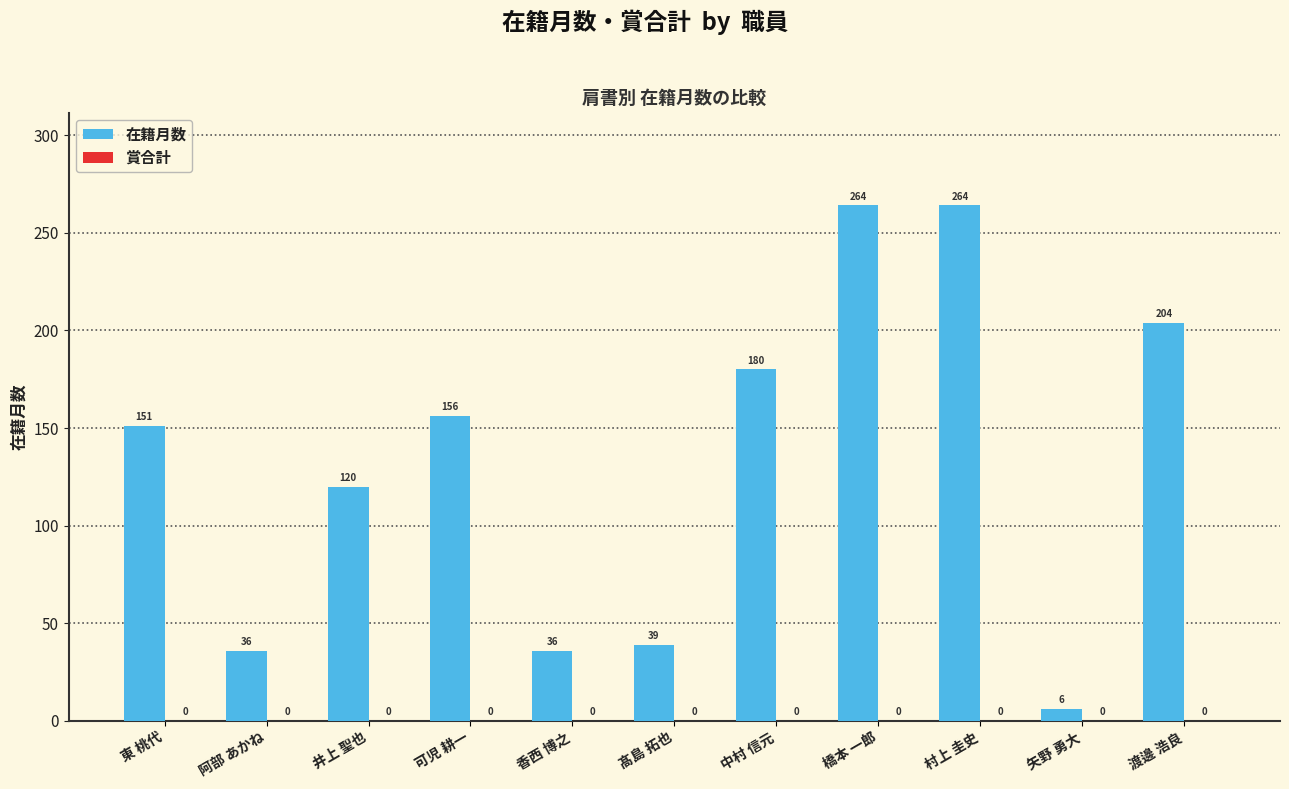

What is the approximate value at 橋本 一郎, to the nearest 10?

260